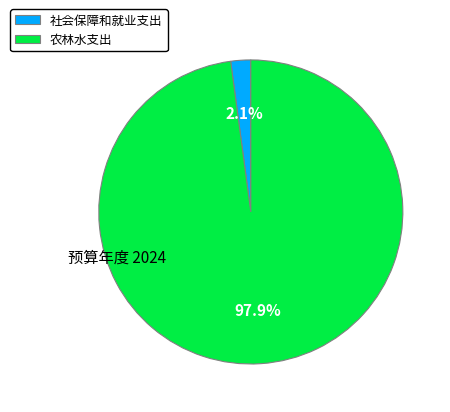

What percentage is the 农林水支出 slice, to the nearest percent?

98%